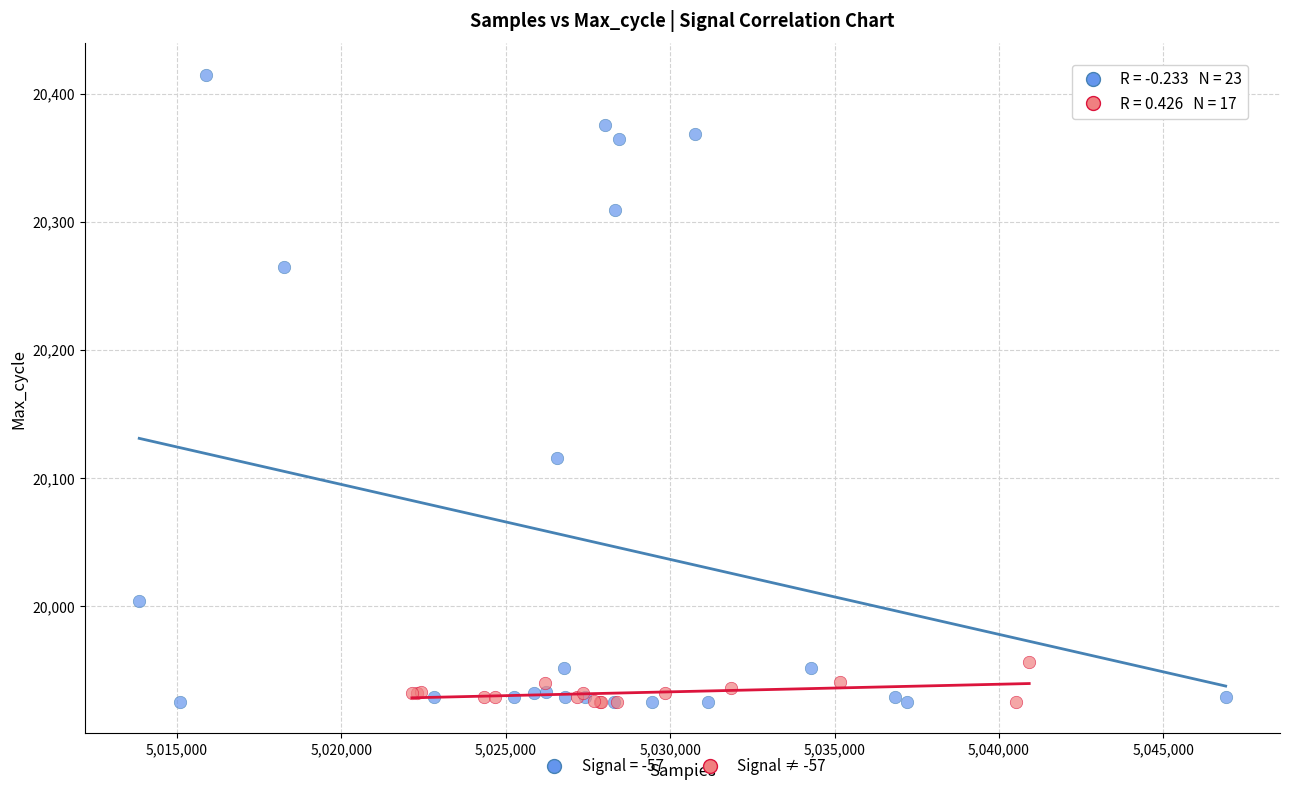

Which series reaches the maximum Y coordinate?

Signal = -57